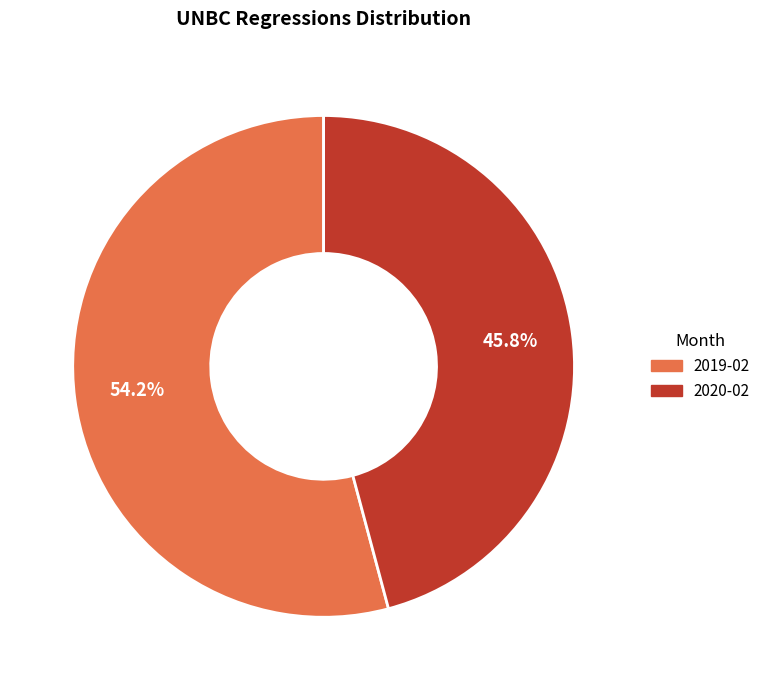

Rank the categories by value from highest to lowest.

2019-02, 2020-02